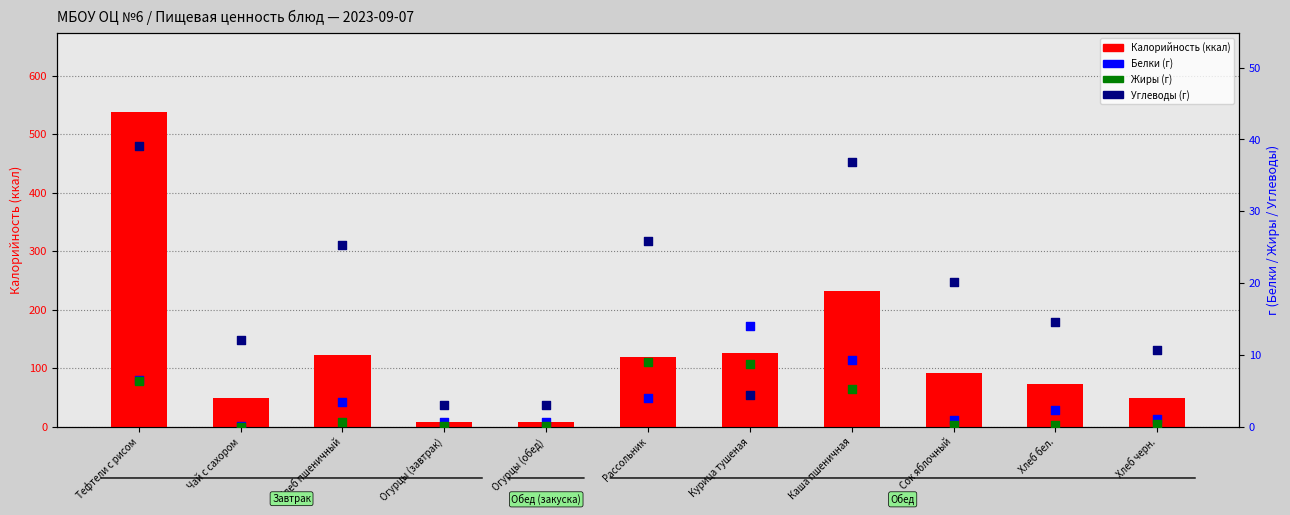

What are all the series names shown in the legend?

Калорийность, Белки, Жиры, Углеводы